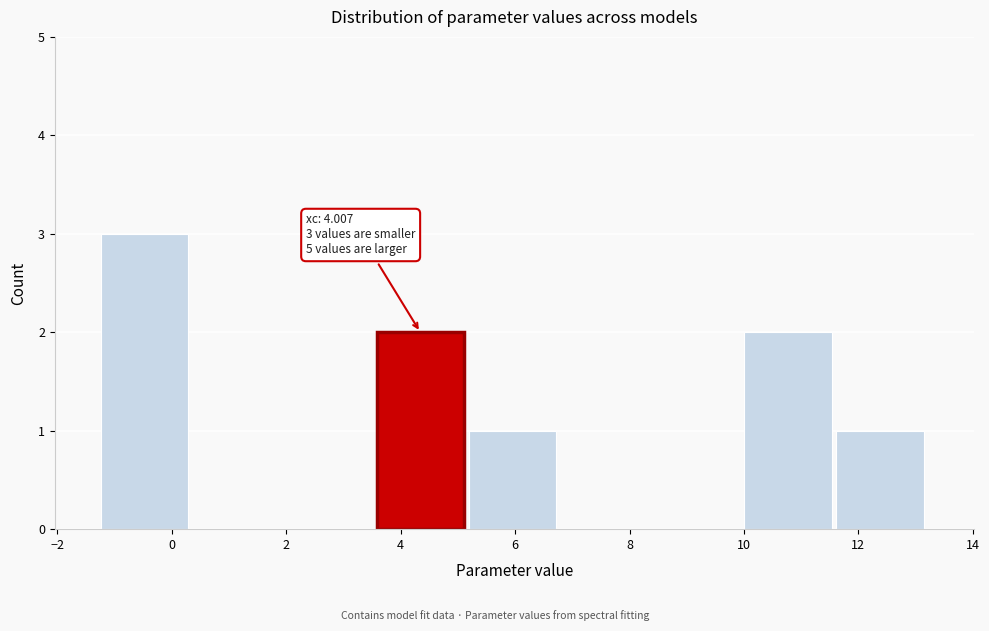

Over which range of the x-axis is the bar tallest?

-1.2 to 0.4